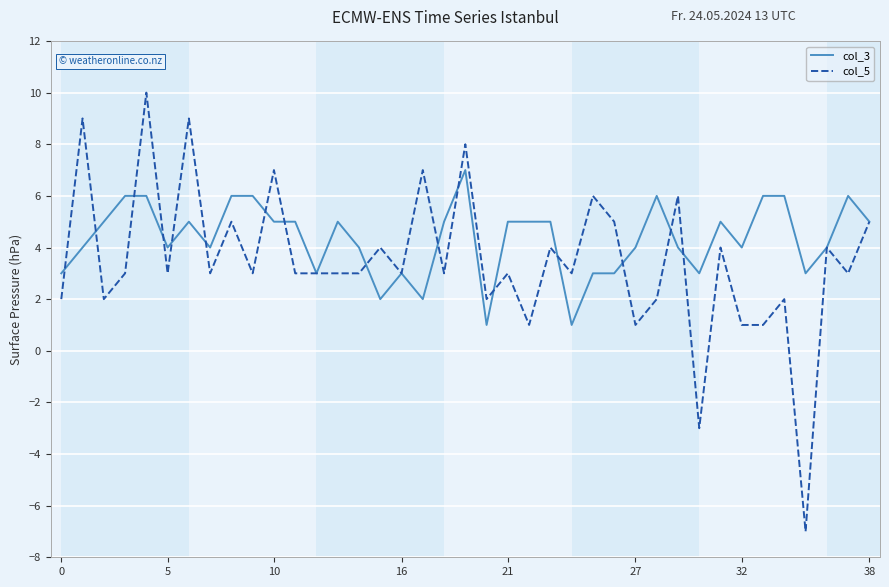

What is the maximum value shown in the chart?

10